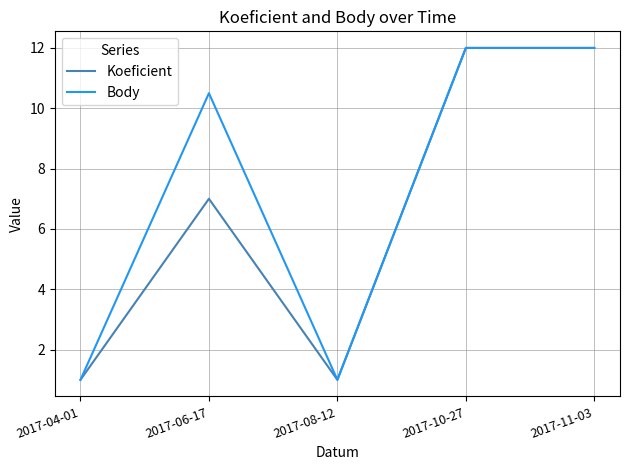

Which series changed the most between 2017-06-17 and 2017-08-12?

Body